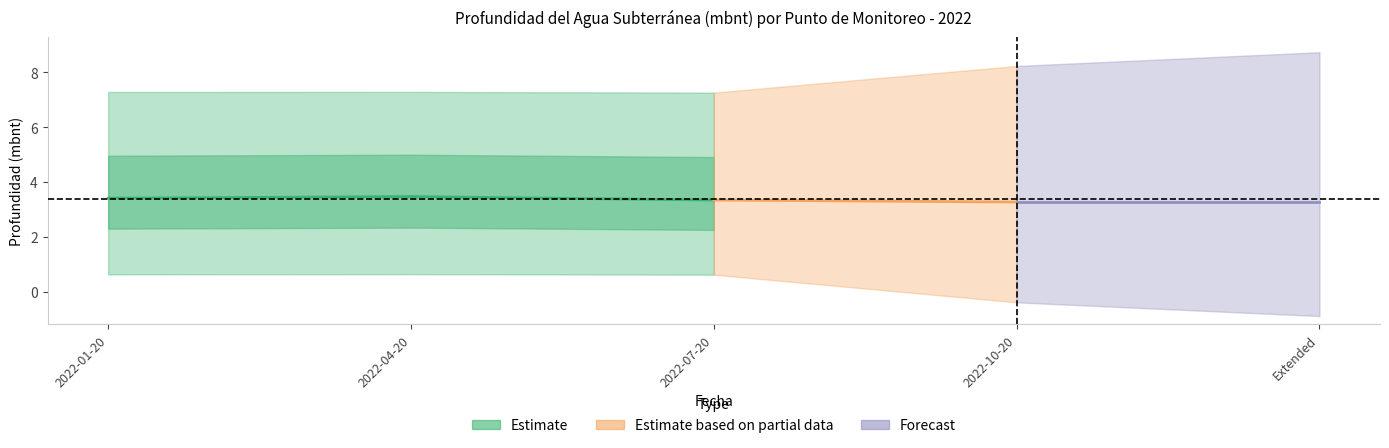

True or false: L3-3 has more than 1 interior local peaks.

False